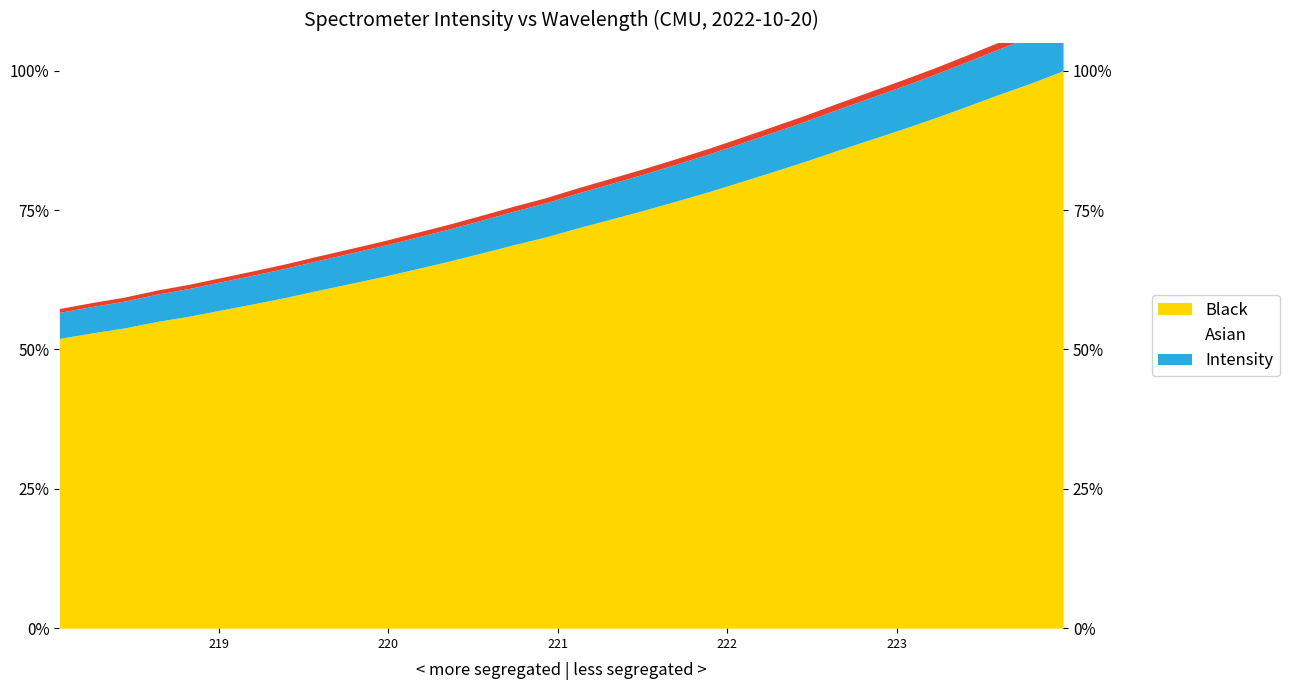

Between 221.6902 and 221.8812, which is larger?

221.8812